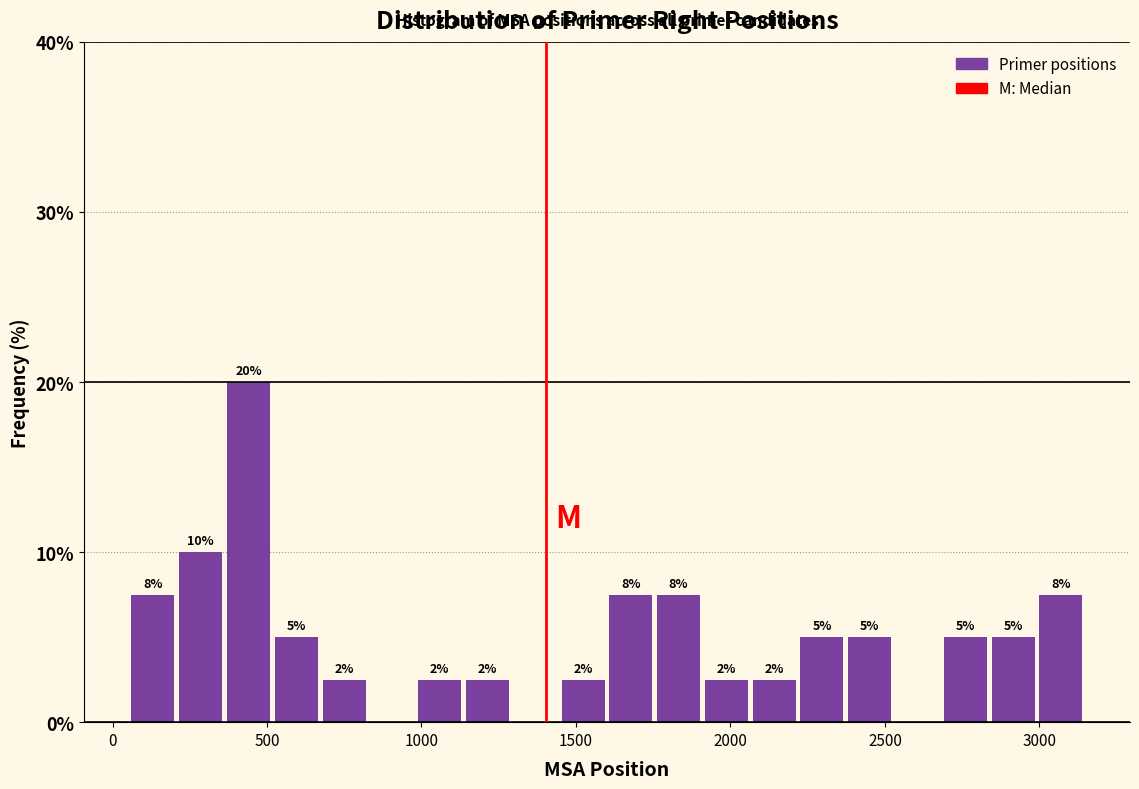

Around what value on the x-axis is the tallest bar? Give the approximate position of its centre, as read against the axis.

450